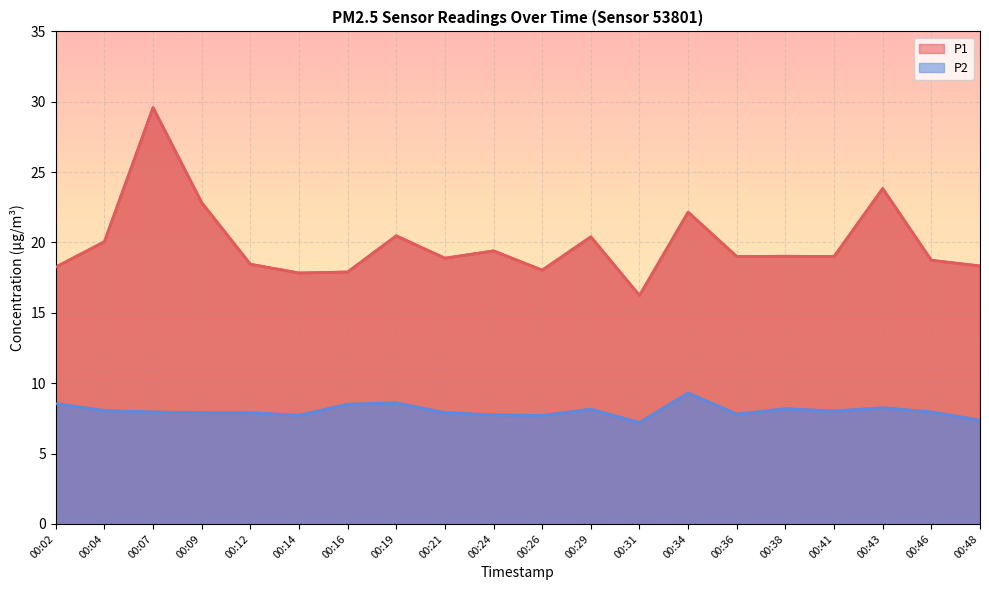

Which series has the largest range (max minus min)?

P1